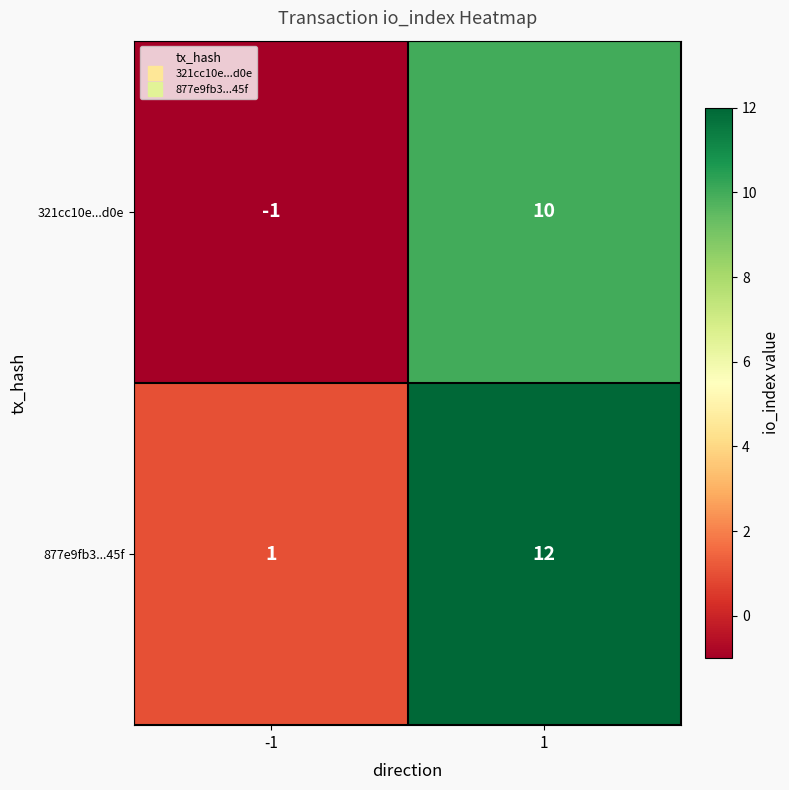

The value of 877e9fb3...45f at 1 is 7. True or false?

False